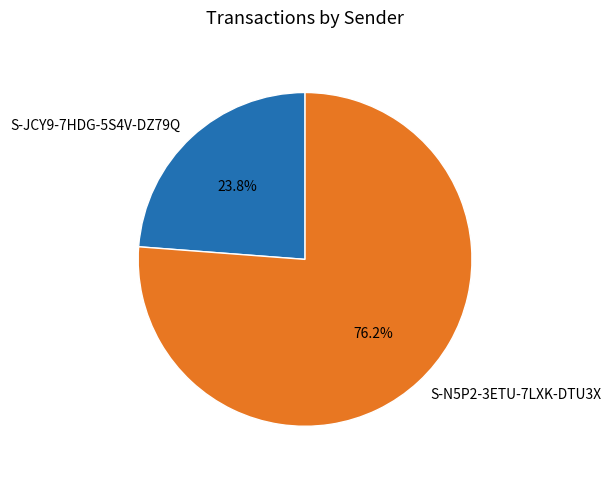

Count the number of slices in the pie.

2